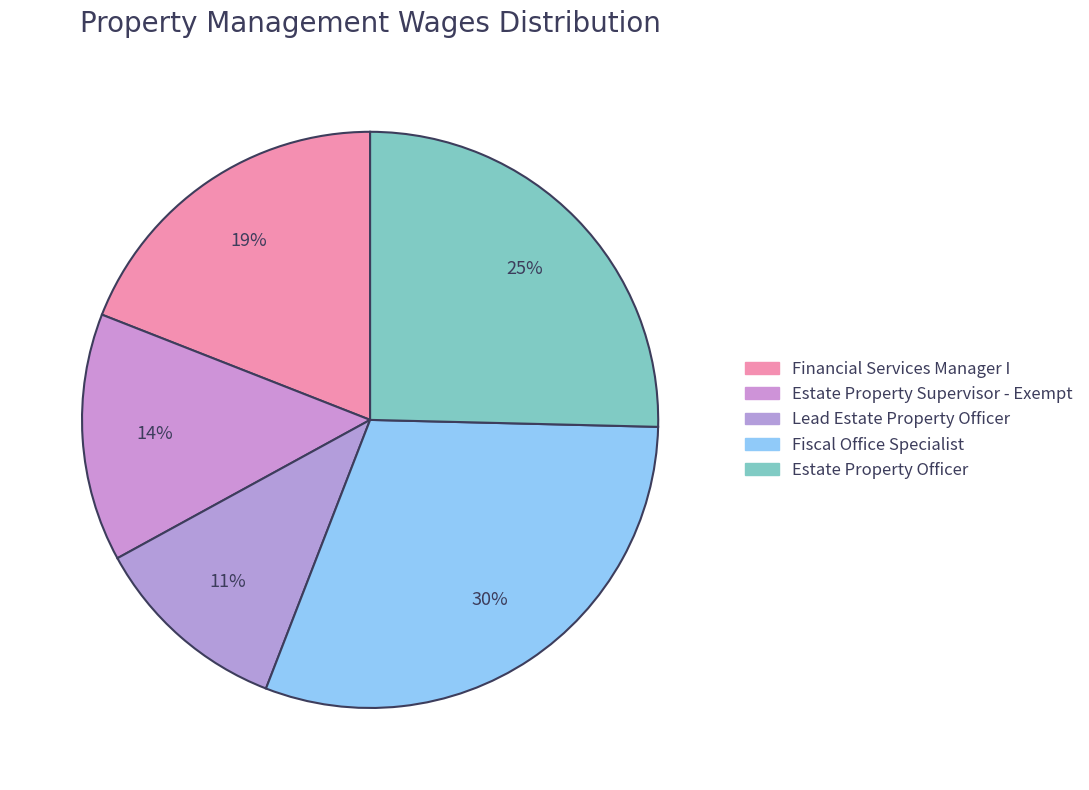

The Financial Services Manager I slice represents 30% of the pie. True or false?

False